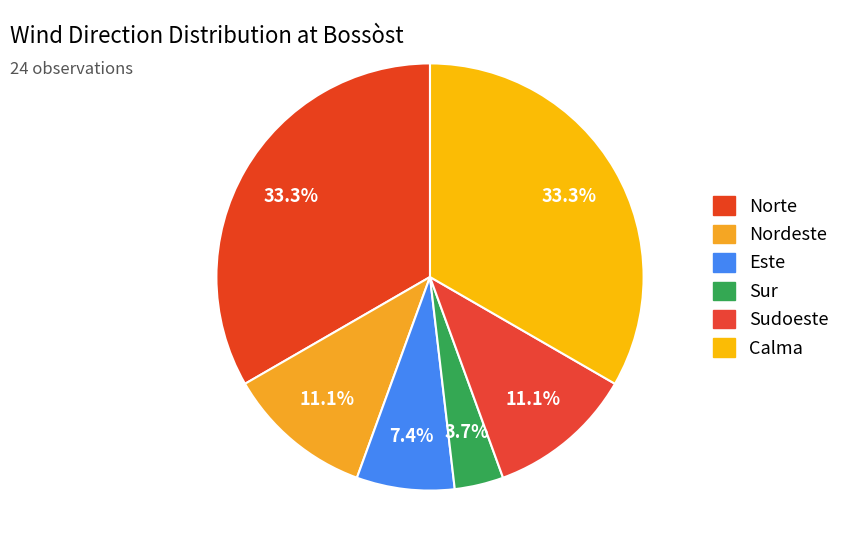

How many segments does this pie chart have?

6